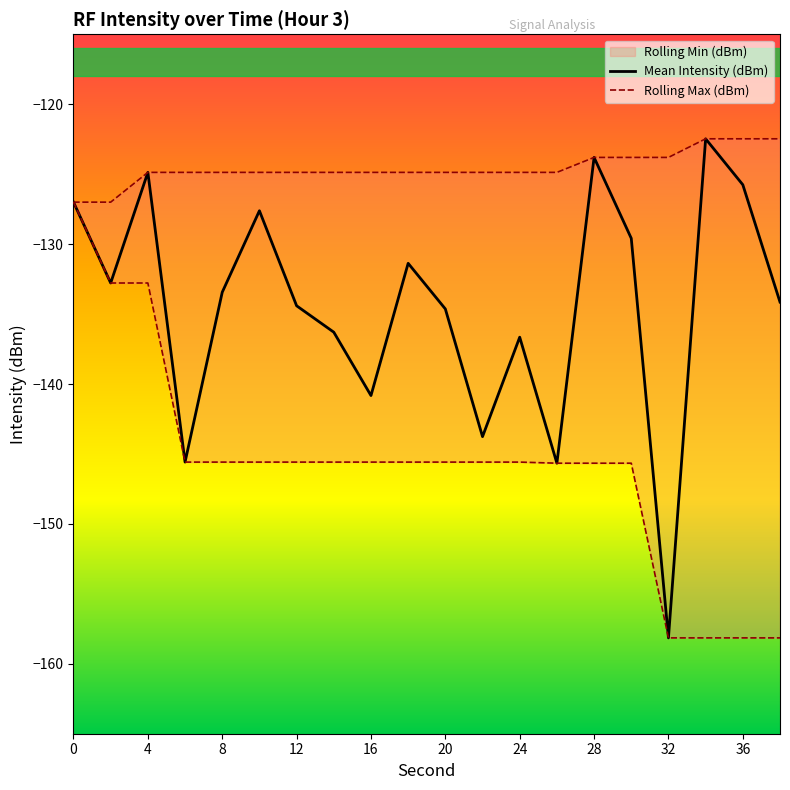

At which label is Mean Intensity (dBm) closest to -140?

16